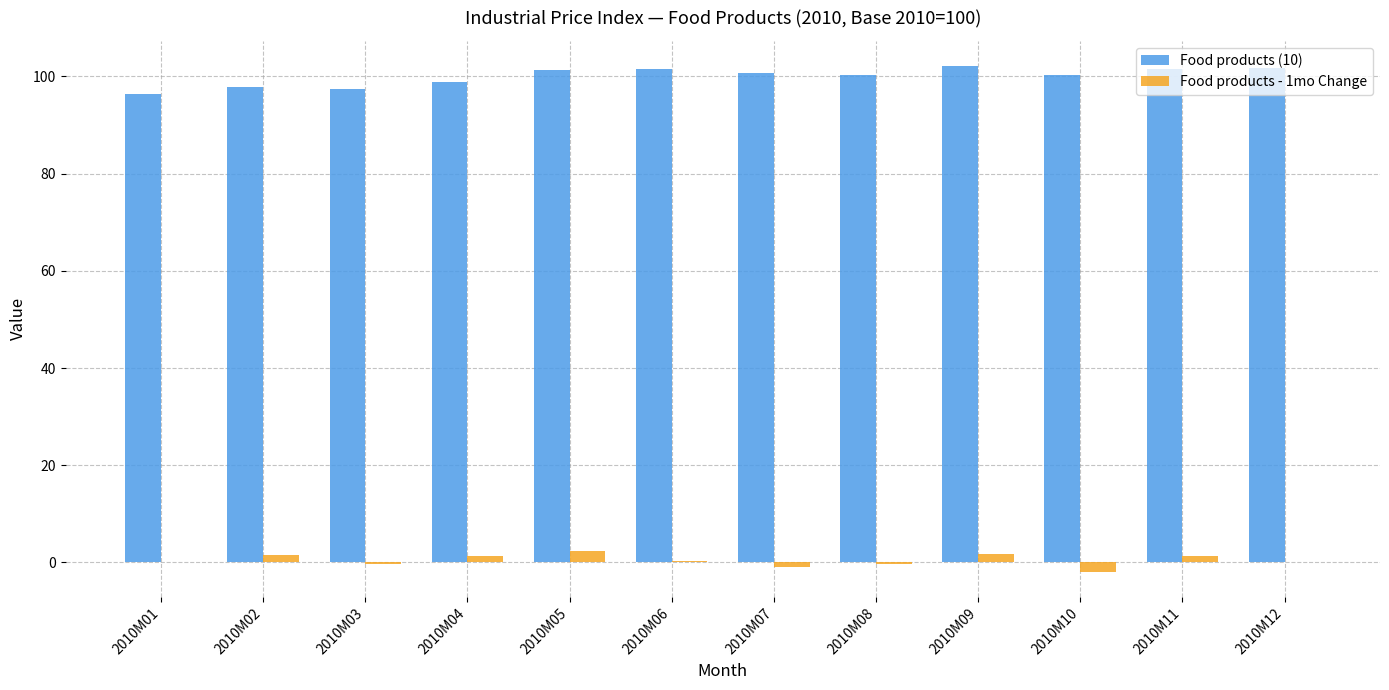

What is the highest value of the Food products (10) series?

102.1